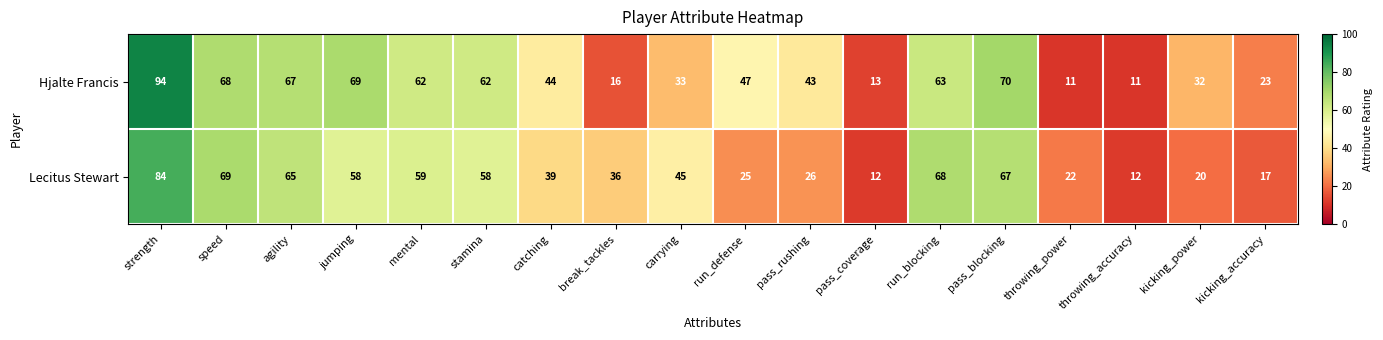

Count the number of categories in the chart.

18